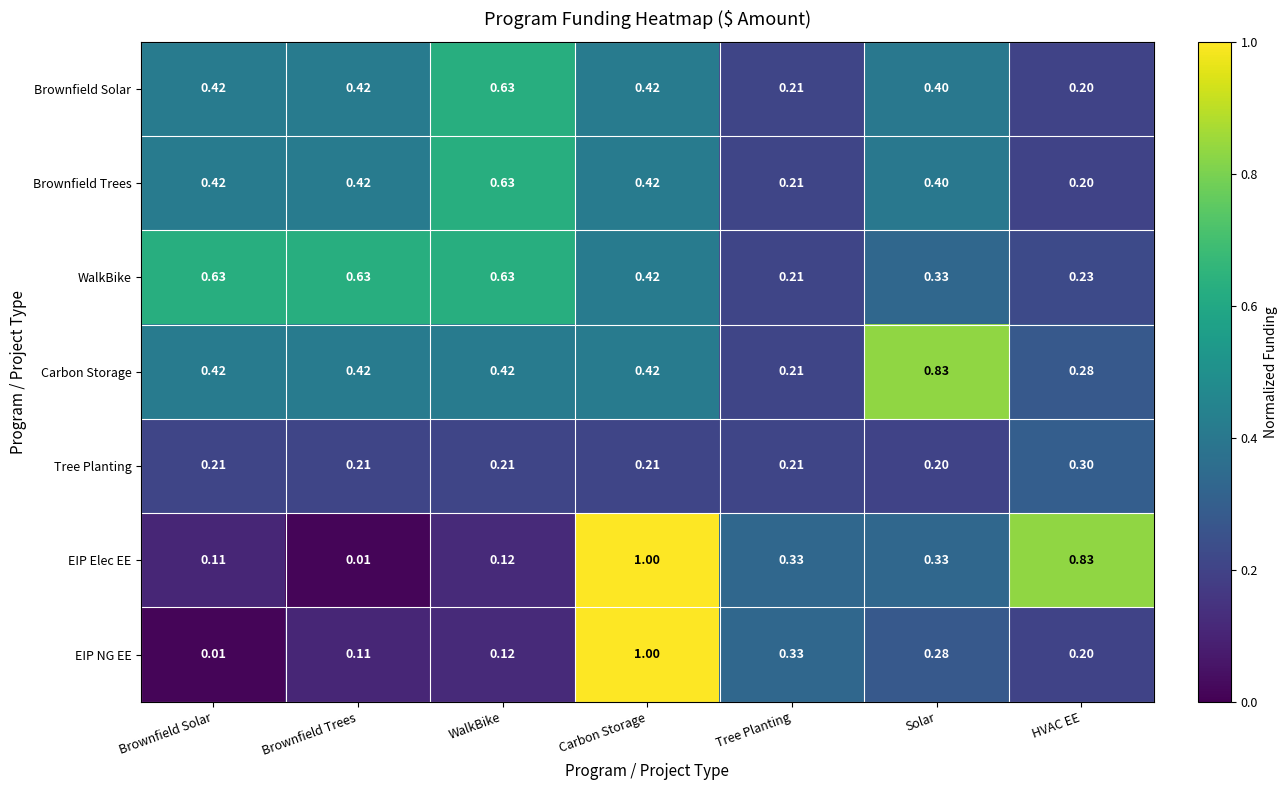

Rank the categories by EIP NG EE value from highest to lowest.

Carbon Storage, Tree Planting, Solar, HVAC EE, WalkBike, Brownfield Trees, Brownfield Solar